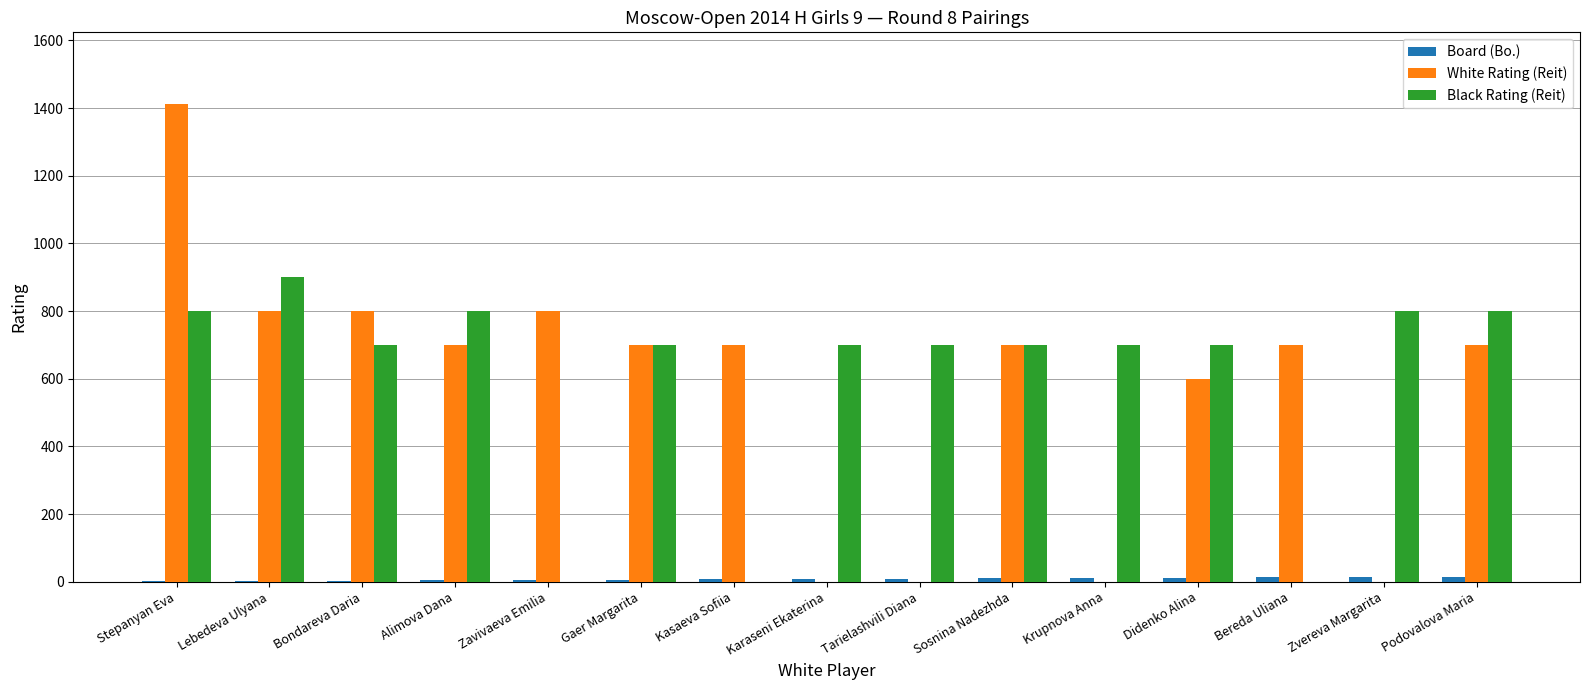

How many groups of bars are there?

15